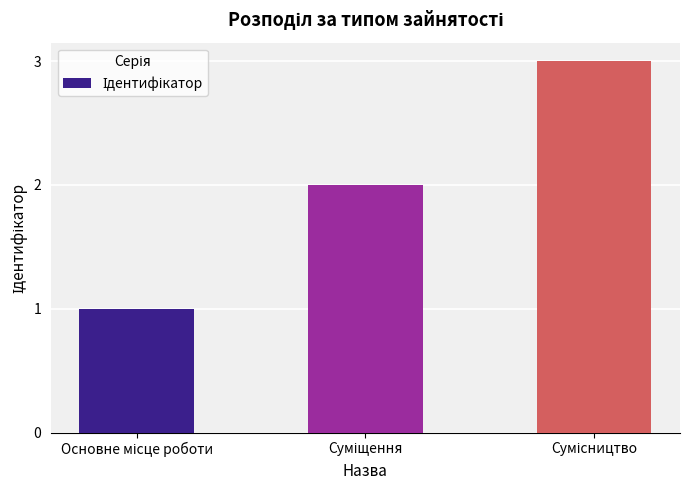

What is the difference between the maximum and minimum values?

2